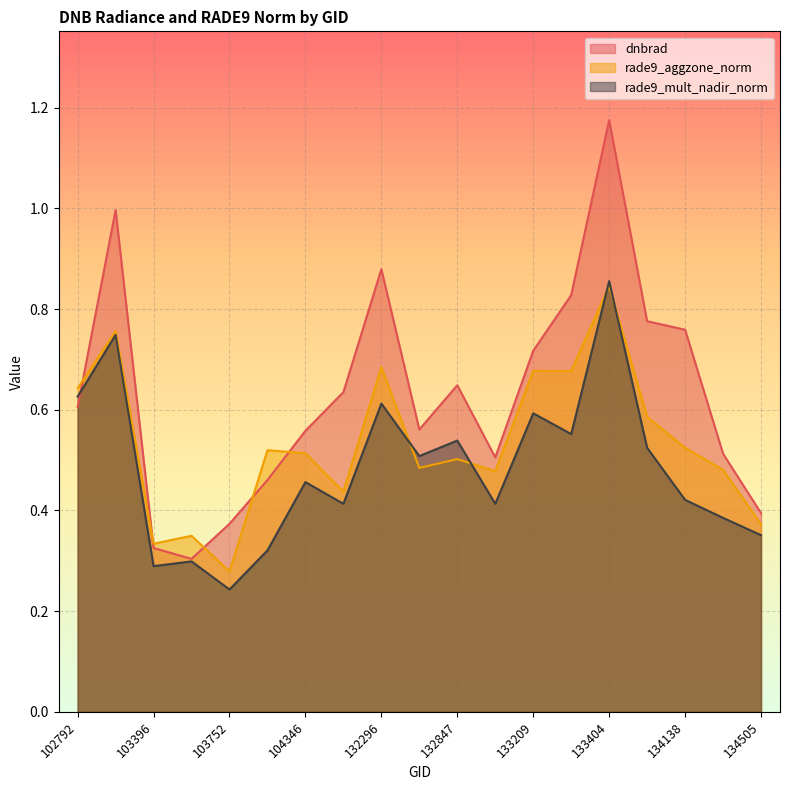

Rank the series by their maximum value, from lowest to highest.

rade9_aggzone_norm, rade9_mult_nadir_norm, dnbrad